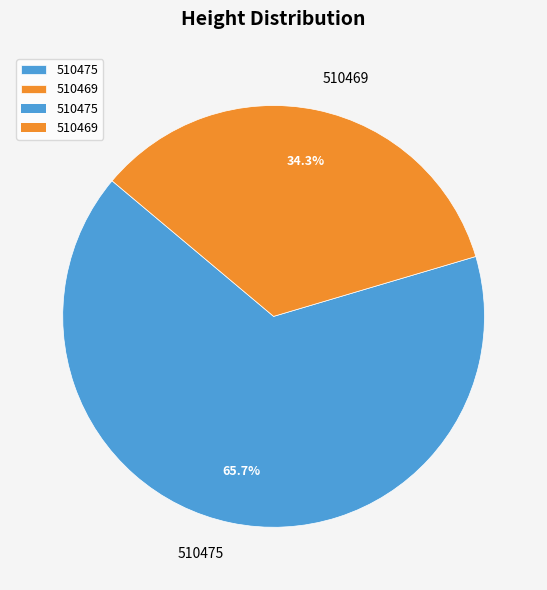

What percentage is NOT represented by 510475?

34.3%